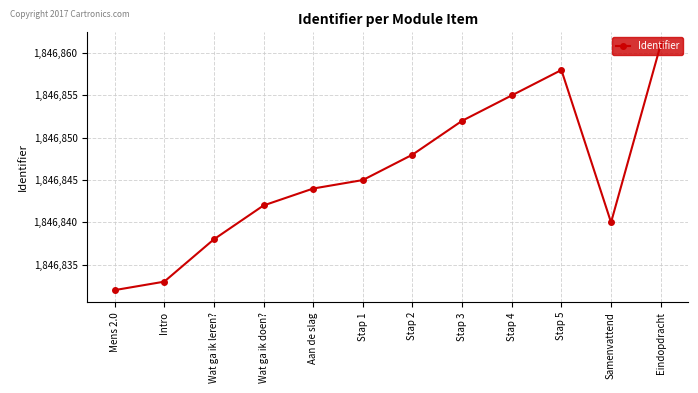

Rank the categories by value from lowest to highest.

Mens 2.0, Intro, Wat ga ik leren?, Samenvattend, Wat ga ik doen?, Aan de slag, Stap 1, Stap 2, Stap 3, Stap 4, Stap 5, Eindopdracht